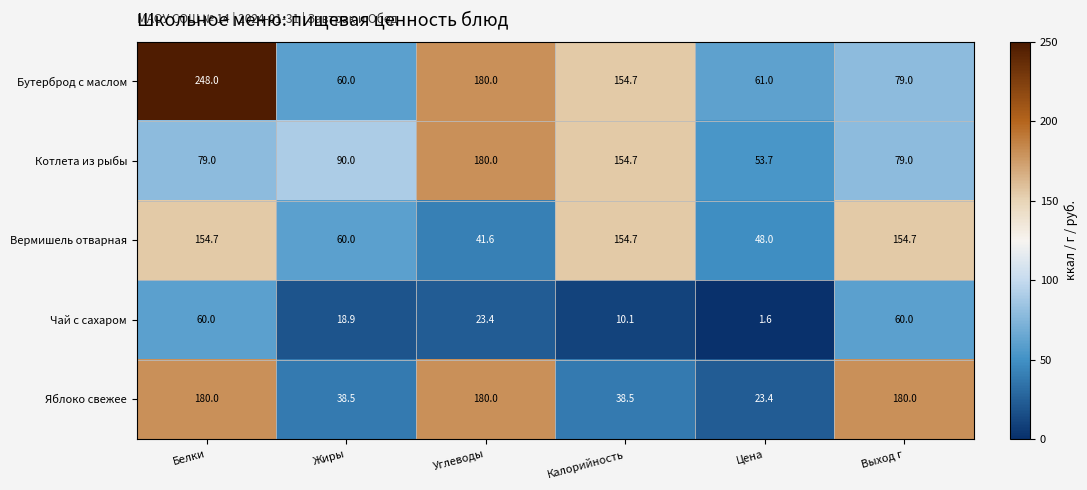

At which category does the chart reach its peak across all series?

Белки